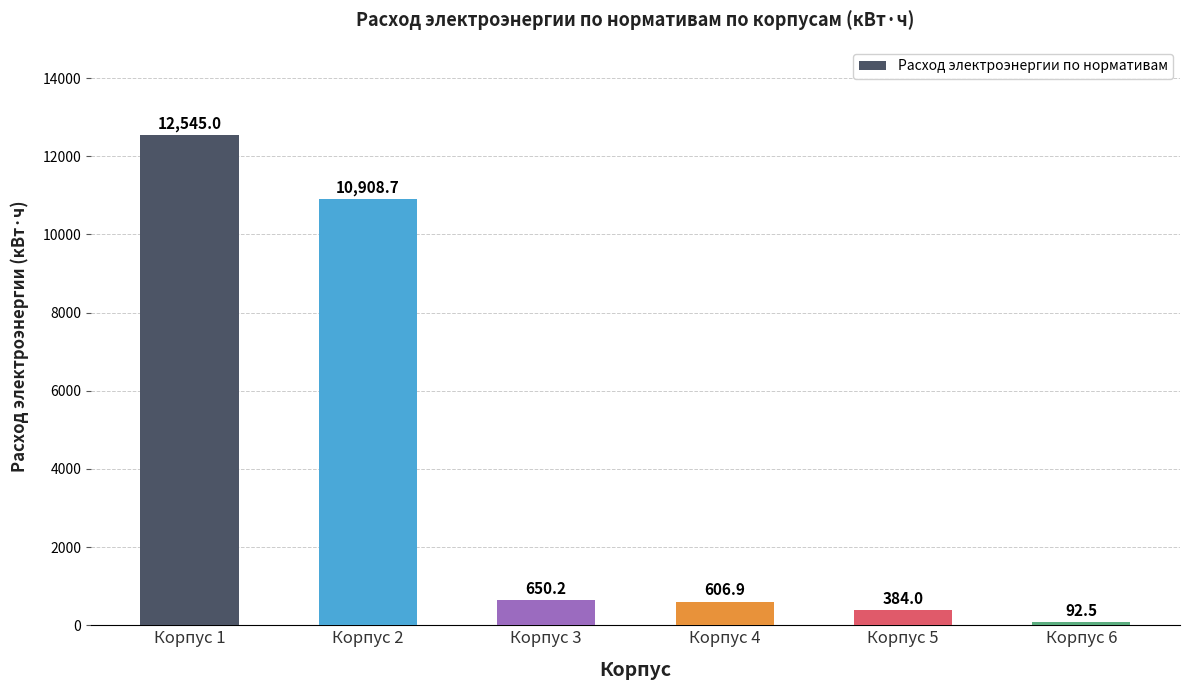

Count the number of categories in the chart.

6